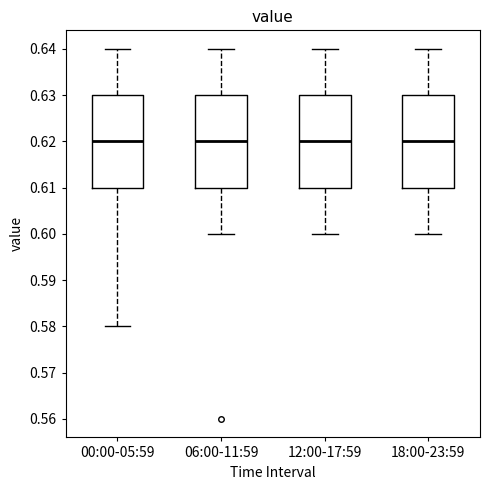

Reading left to right, read every box against the y-axis: the position of its median line, the range the box covers, and the ends of its whiskers. The values are not printed on the chart, so give them approximately, as read against the axis.

00:00-05:59: median 0.62, box 0.61 to 0.63, whiskers 0.58 to 0.64
06:00-11:59: median 0.62, box 0.61 to 0.63, whiskers 0.60 to 0.64
12:00-17:59: median 0.62, box 0.61 to 0.63, whiskers 0.60 to 0.64
18:00-23:59: median 0.62, box 0.61 to 0.63, whiskers 0.60 to 0.64